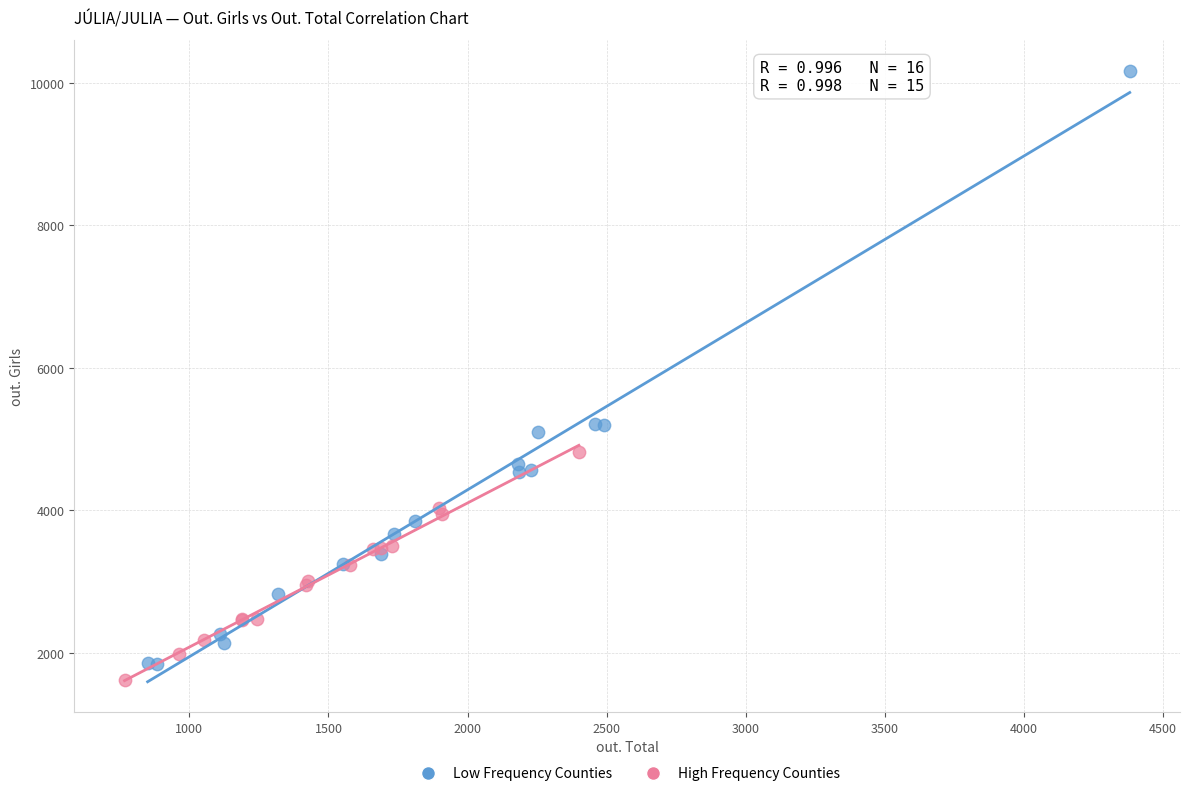

Which series has the largest Y range (max minus min)?

Low Frequency Counties